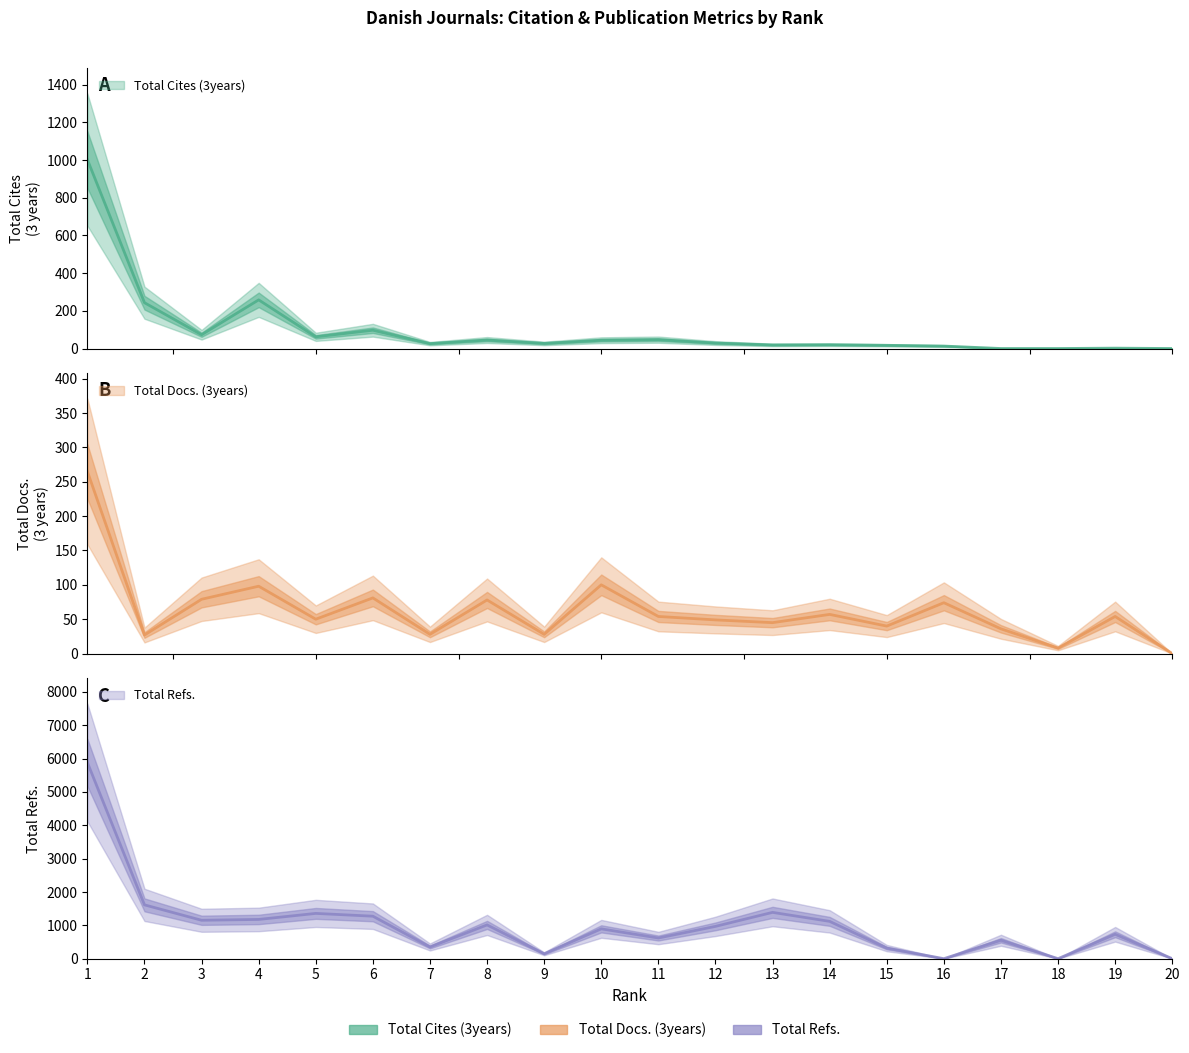

What is the difference between the maximum and second lowest values in the Total Cites (3years) series?

1002